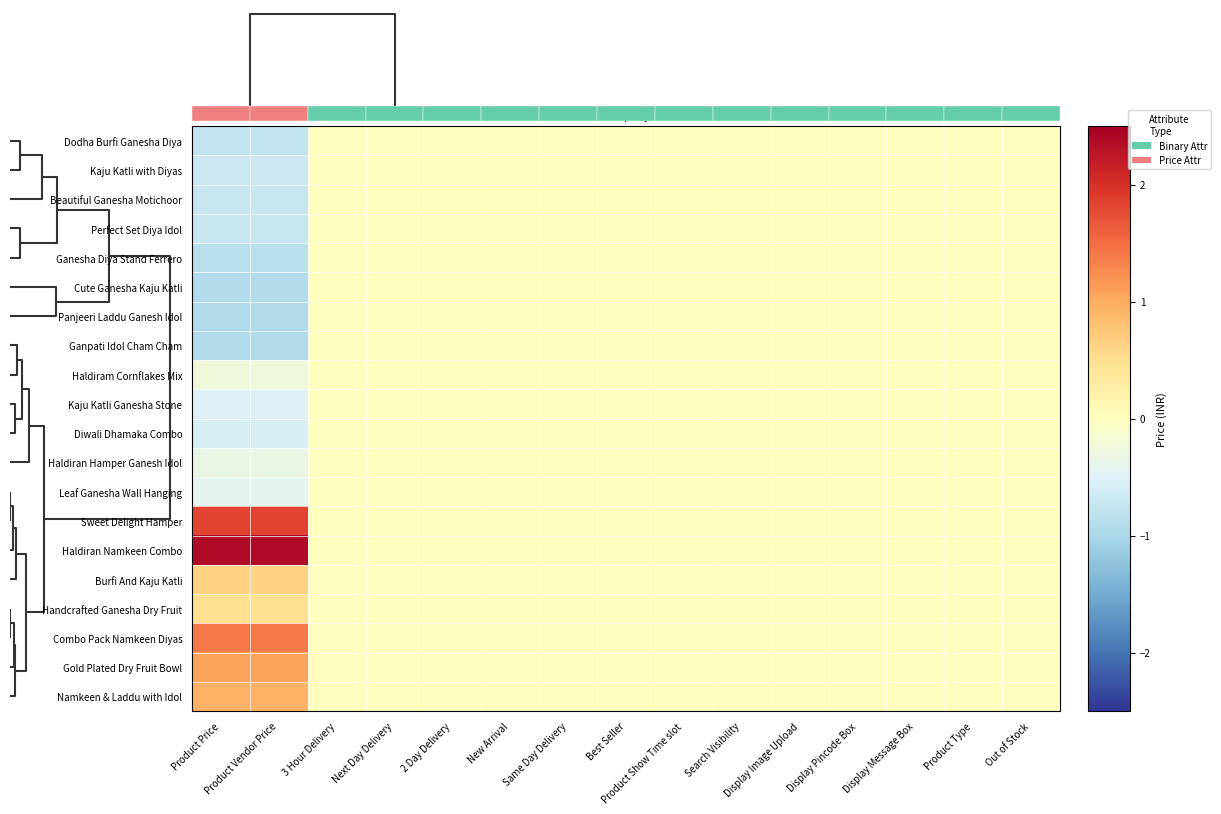

Reading left to right, what are all the values shown in this chart?

Dodha Burfi Ganesha Diya: Product Price=-0.8	Product Vendor Price=-0.8	3 Hour Delivery=0.0	Next Day Delivery=0.0	2 Day Delivery=0.0	New Arrival=0.0	Same Day Delivery=0.0	Best Seller=0.0	Product Show Time slot=0.0	Search Visibility=0.0	Display Image Upload=0.0	Display Pincode Box=0.0	Display Message Box=0.0	Product Type=0.0	Out of Stock=0.0
Kaju Katli with Diyas: Product Price=-0.7	Product Vendor Price=-0.7	3 Hour Delivery=0.0	Next Day Delivery=0.0	2 Day Delivery=0.0	New Arrival=0.0	Same Day Delivery=0.0	Best Seller=0.0	Product Show Time slot=0.0	Search Visibility=0.0	Display Image Upload=0.0	Display Pincode Box=0.0	Display Message Box=0.0	Product Type=0.0	Out of Stock=0.0
Beautiful Ganesha Motichoor: Product Price=-0.7	Product Vendor Price=-0.7	3 Hour Delivery=0.0	Next Day Delivery=0.0	2 Day Delivery=0.0	New Arrival=0.0	Same Day Delivery=0.0	Best Seller=0.0	Product Show Time slot=0.0	Search Visibility=0.0	Display Image Upload=0.0	Display Pincode Box=0.0	Display Message Box=0.0	Product Type=0.0	Out of Stock=0.0
Perfect Set Diya Idol: Product Price=-0.7	Product Vendor Price=-0.7	3 Hour Delivery=0.0	Next Day Delivery=0.0	2 Day Delivery=0.0	New Arrival=0.0	Same Day Delivery=0.0	Best Seller=0.0	Product Show Time slot=0.0	Search Visibility=0.0	Display Image Upload=0.0	Display Pincode Box=0.0	Display Message Box=0.0	Product Type=0.0	Out of Stock=0.0
Ganesha Diya Stand Ferrero: Product Price=-0.9	Product Vendor Price=-0.9	3 Hour Delivery=0.0	Next Day Delivery=0.0	2 Day Delivery=0.0	New Arrival=0.0	Same Day Delivery=0.0	Best Seller=0.0	Product Show Time slot=0.0	Search Visibility=0.0	Display Image Upload=0.0	Display Pincode Box=0.0	Display Message Box=0.0	Product Type=0.0	Out of Stock=0.0
Cute Ganesha Kaju Katli: Product Price=-0.9	Product Vendor Price=-0.9	3 Hour Delivery=0.0	Next Day Delivery=0.0	2 Day Delivery=0.0	New Arrival=0.0	Same Day Delivery=0.0	Best Seller=0.0	Product Show Time slot=0.0	Search Visibility=0.0	Display Image Upload=0.0	Display Pincode Box=0.0	Display Message Box=0.0	Product Type=0.0	Out of Stock=0.0
Panjeeri Laddu Ganesh Idol: Product Price=-1.0	Product Vendor Price=-1.0	3 Hour Delivery=0.0	Next Day Delivery=0.0	2 Day Delivery=0.0	New Arrival=0.0	Same Day Delivery=0.0	Best Seller=0.0	Product Show Time slot=0.0	Search Visibility=0.0	Display Image Upload=0.0	Display Pincode Box=0.0	Display Message Box=0.0	Product Type=0.0	Out of Stock=0.0
Ganpati Idol Cham Cham: Product Price=-1.0	Product Vendor Price=-1.0	3 Hour Delivery=0.0	Next Day Delivery=0.0	2 Day Delivery=0.0	New Arrival=0.0	Same Day Delivery=0.0	Best Seller=0.0	Product Show Time slot=0.0	Search Visibility=0.0	Display Image Upload=0.0	Display Pincode Box=0.0	Display Message Box=0.0	Product Type=0.0	Out of Stock=0.0
Haldiram Cornflakes Mix: Product Price=-0.2	Product Vendor Price=-0.2	3 Hour Delivery=0.0	Next Day Delivery=0.0	2 Day Delivery=0.0	New Arrival=0.0	Same Day Delivery=0.0	Best Seller=0.0	Product Show Time slot=0.0	Search Visibility=0.0	Display Image Upload=0.0	Display Pincode Box=0.0	Display Message Box=0.0	Product Type=0.0	Out of Stock=0.0
Kaju Katli Ganesha Stone: Product Price=-0.5	Product Vendor Price=-0.5	3 Hour Delivery=0.0	Next Day Delivery=0.0	2 Day Delivery=0.0	New Arrival=0.0	Same Day Delivery=0.0	Best Seller=0.0	Product Show Time slot=0.0	Search Visibility=0.0	Display Image Upload=0.0	Display Pincode Box=0.0	Display Message Box=0.0	Product Type=0.0	Out of Stock=0.0
Diwali Dhamaka Combo: Product Price=-0.6	Product Vendor Price=-0.6	3 Hour Delivery=0.0	Next Day Delivery=0.0	2 Day Delivery=0.0	New Arrival=0.0	Same Day Delivery=0.0	Best Seller=0.0	Product Show Time slot=0.0	Search Visibility=0.0	Display Image Upload=0.0	Display Pincode Box=0.0	Display Message Box=0.0	Product Type=0.0	Out of Stock=0.0
Haldiran Hamper Ganesh Idol: Product Price=-0.4	Product Vendor Price=-0.4	3 Hour Delivery=0.0	Next Day Delivery=0.0	2 Day Delivery=0.0	New Arrival=0.0	Same Day Delivery=0.0	Best Seller=0.0	Product Show Time slot=0.0	Search Visibility=0.0	Display Image Upload=0.0	Display Pincode Box=0.0	Display Message Box=0.0	Product Type=0.0	Out of Stock=0.0
Leaf Ganesha Wall Hanging: Product Price=-0.4	Product Vendor Price=-0.4	3 Hour Delivery=0.0	Next Day Delivery=0.0	2 Day Delivery=0.0	New Arrival=0.0	Same Day Delivery=0.0	Best Seller=0.0	Product Show Time slot=0.0	Search Visibility=0.0	Display Image Upload=0.0	Display Pincode Box=0.0	Display Message Box=0.0	Product Type=0.0	Out of Stock=0.0
Sweet Delight Hamper: Product Price=1.8	Product Vendor Price=1.8	3 Hour Delivery=0.0	Next Day Delivery=0.0	2 Day Delivery=0.0	New Arrival=0.0	Same Day Delivery=0.0	Best Seller=0.0	Product Show Time slot=0.0	Search Visibility=0.0	Display Image Upload=0.0	Display Pincode Box=0.0	Display Message Box=0.0	Product Type=0.0	Out of Stock=0.0
Haldiran Namkeen Combo: Product Price=2.4	Product Vendor Price=2.4	3 Hour Delivery=0.0	Next Day Delivery=0.0	2 Day Delivery=0.0	New Arrival=0.0	Same Day Delivery=0.0	Best Seller=0.0	Product Show Time slot=0.0	Search Visibility=0.0	Display Image Upload=0.0	Display Pincode Box=0.0	Display Message Box=0.0	Product Type=0.0	Out of Stock=0.0
Burfi And Kaju Katli: Product Price=0.6	Product Vendor Price=0.6	3 Hour Delivery=0.0	Next Day Delivery=0.0	2 Day Delivery=0.0	New Arrival=0.0	Same Day Delivery=0.0	Best Seller=0.0	Product Show Time slot=0.0	Search Visibility=0.0	Display Image Upload=0.0	Display Pincode Box=0.0	Display Message Box=0.0	Product Type=0.0	Out of Stock=0.0
Handcrafted Ganesha Dry Fruit: Product Price=0.5	Product Vendor Price=0.5	3 Hour Delivery=0.0	Next Day Delivery=0.0	2 Day Delivery=0.0	New Arrival=0.0	Same Day Delivery=0.0	Best Seller=0.0	Product Show Time slot=0.0	Search Visibility=0.0	Display Image Upload=0.0	Display Pincode Box=0.0	Display Message Box=0.0	Product Type=0.0	Out of Stock=0.0
Combo Pack Namkeen Diyas: Product Price=1.4	Product Vendor Price=1.4	3 Hour Delivery=0.0	Next Day Delivery=0.0	2 Day Delivery=0.0	New Arrival=0.0	Same Day Delivery=0.0	Best Seller=0.0	Product Show Time slot=0.0	Search Visibility=0.0	Display Image Upload=0.0	Display Pincode Box=0.0	Display Message Box=0.0	Product Type=0.0	Out of Stock=0.0
Gold Plated Dry Fruit Bowl: Product Price=1.1	Product Vendor Price=1.1	3 Hour Delivery=0.0	Next Day Delivery=0.0	2 Day Delivery=0.0	New Arrival=0.0	Same Day Delivery=0.0	Best Seller=0.0	Product Show Time slot=0.0	Search Visibility=0.0	Display Image Upload=0.0	Display Pincode Box=0.0	Display Message Box=0.0	Product Type=0.0	Out of Stock=0.0
Namkeen & Laddu with Idol: Product Price=0.9	Product Vendor Price=0.9	3 Hour Delivery=0.0	Next Day Delivery=0.0	2 Day Delivery=0.0	New Arrival=0.0	Same Day Delivery=0.0	Best Seller=0.0	Product Show Time slot=0.0	Search Visibility=0.0	Display Image Upload=0.0	Display Pincode Box=0.0	Display Message Box=0.0	Product Type=0.0	Out of Stock=0.0